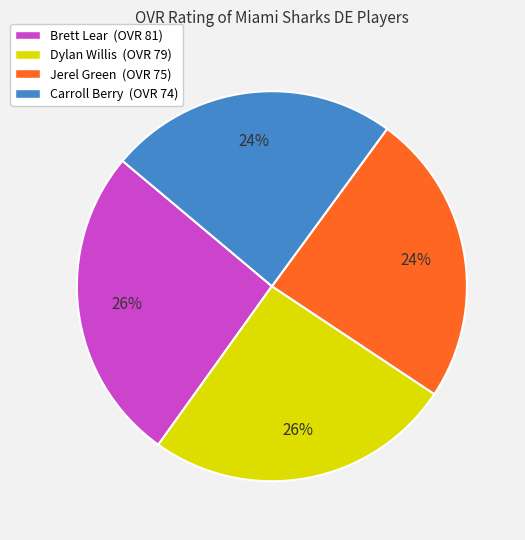

To the nearest percent, what is the difference between the Jerel Green and Brett Lear slice percentages?

2%